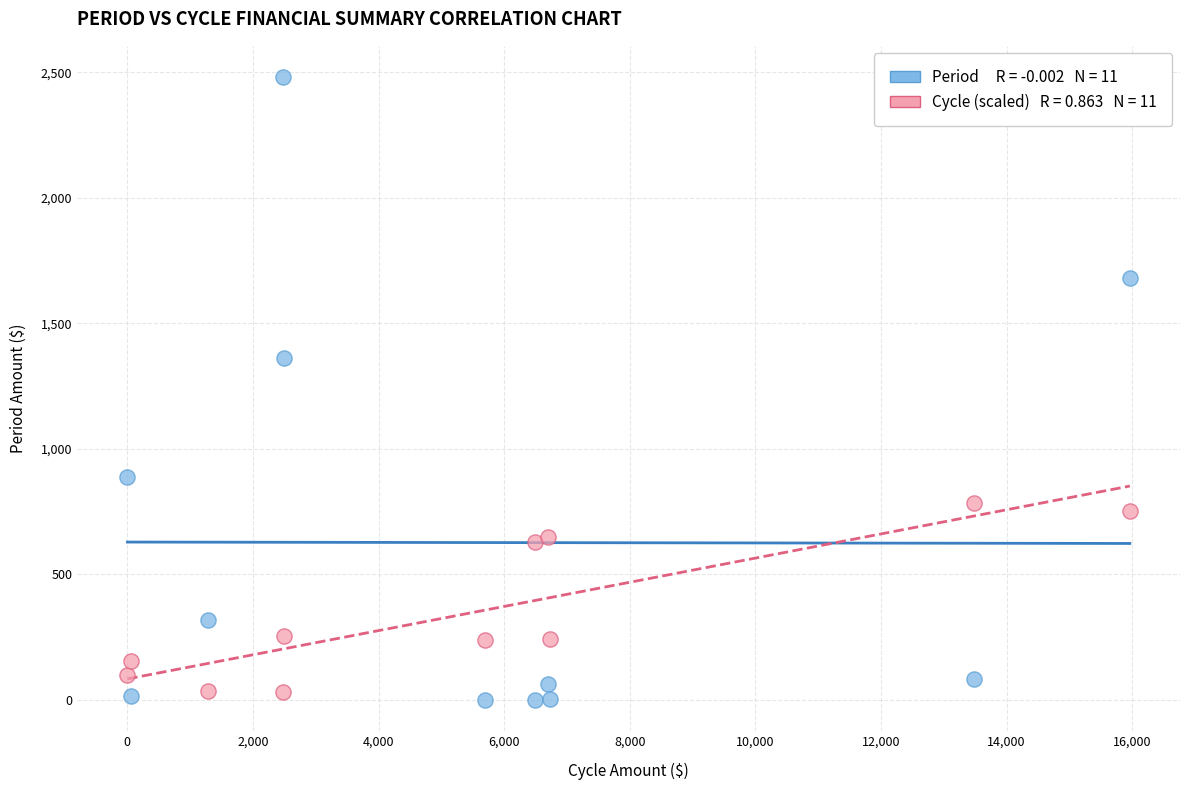

Across all series, what Y value is closest to 1240?

1360.0